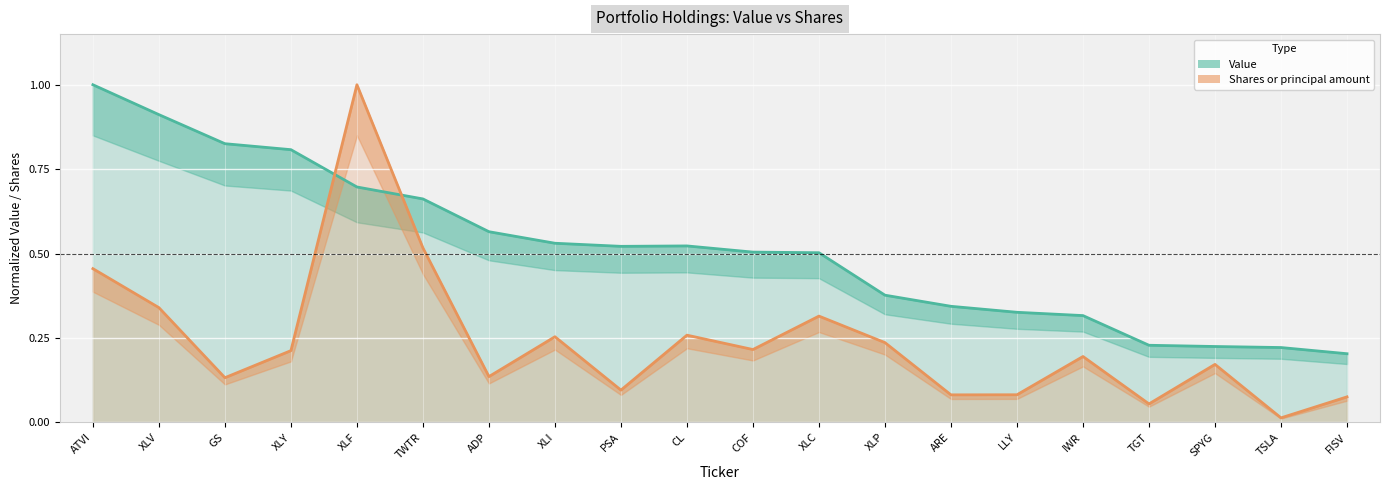

How many interior local peaks does the Value series have?

1